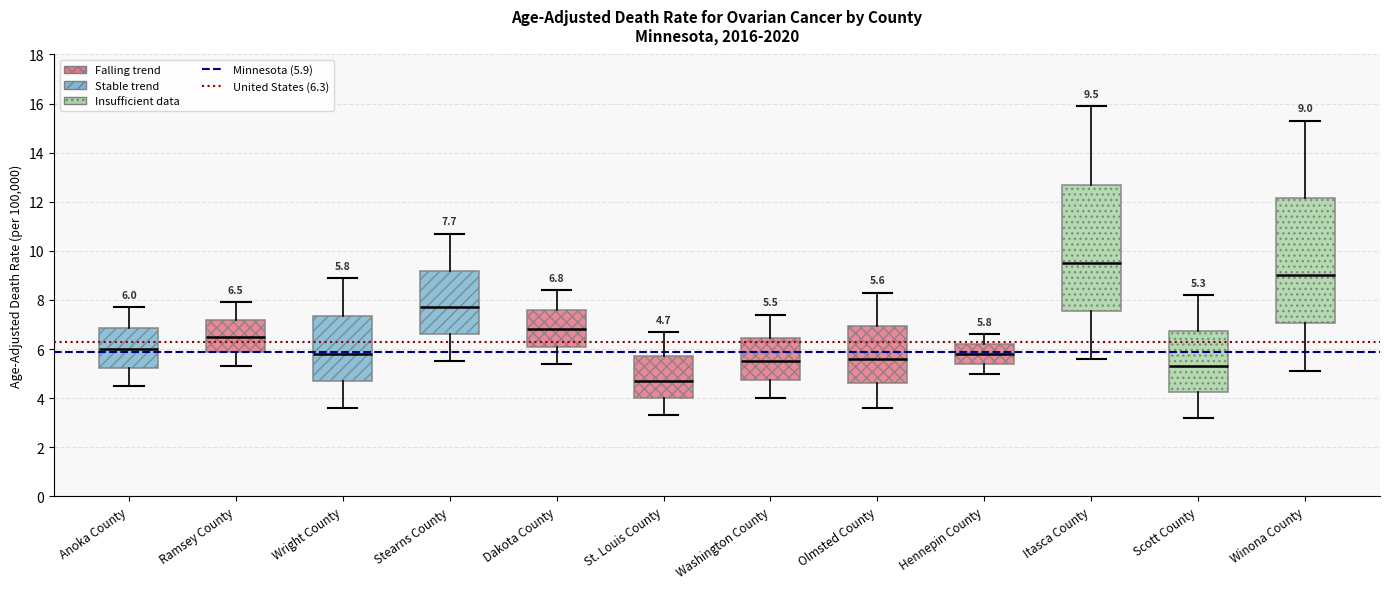

Which box has the lowest median line?

St. Louis County